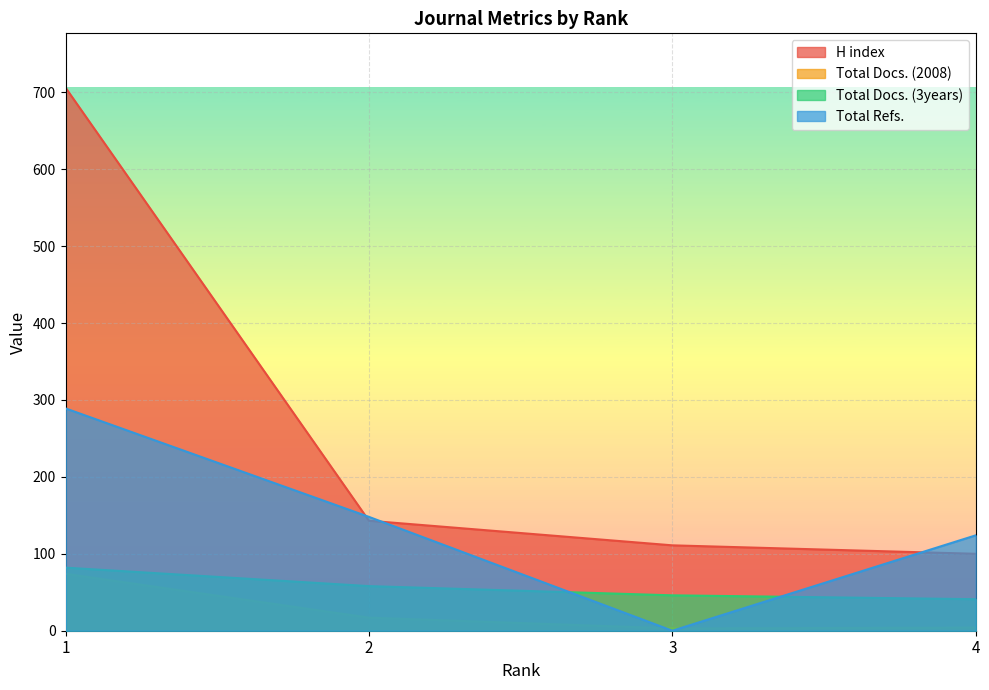

What is the value of the H index point at the 3rd from the left?

111